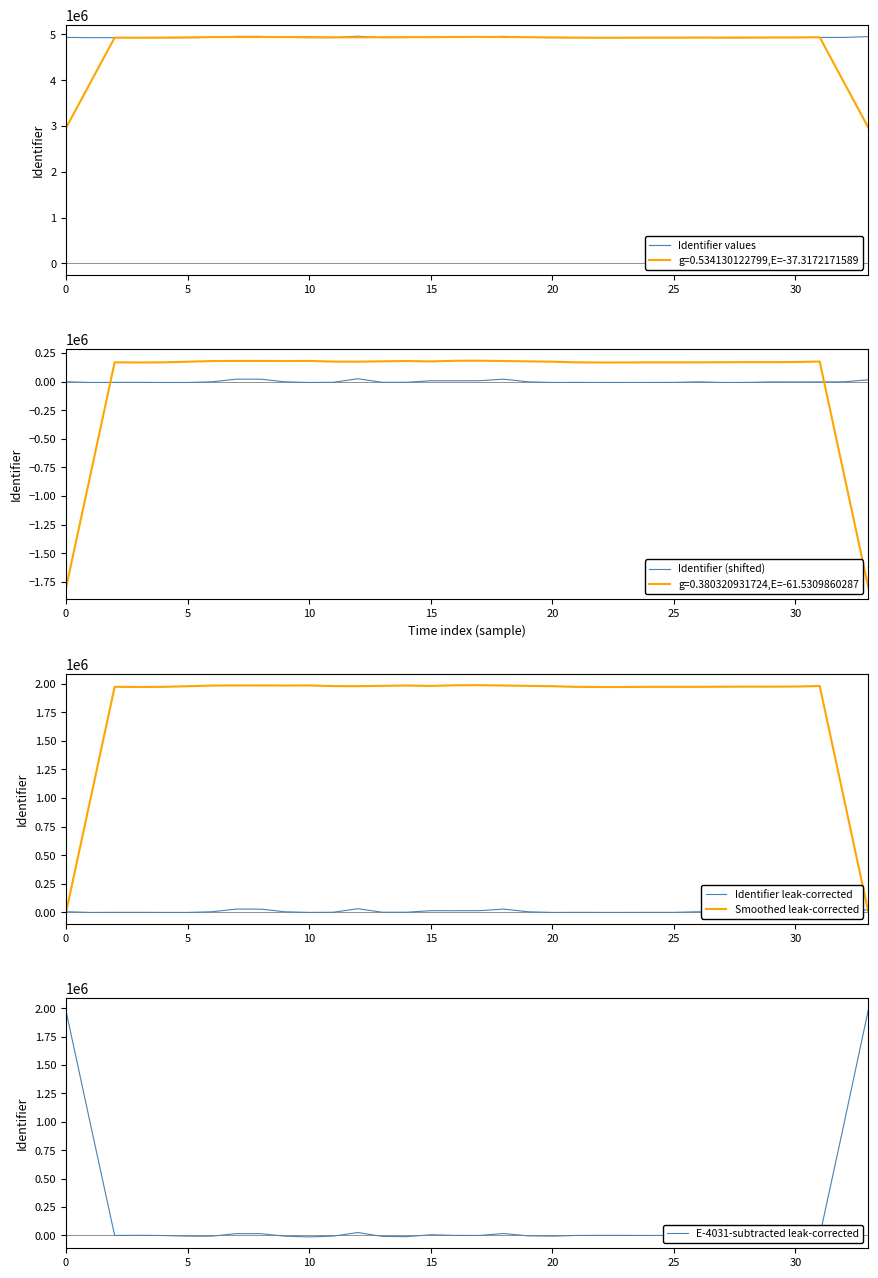

The value of Identifier values at 30 is 1759486.6. True or false?

False